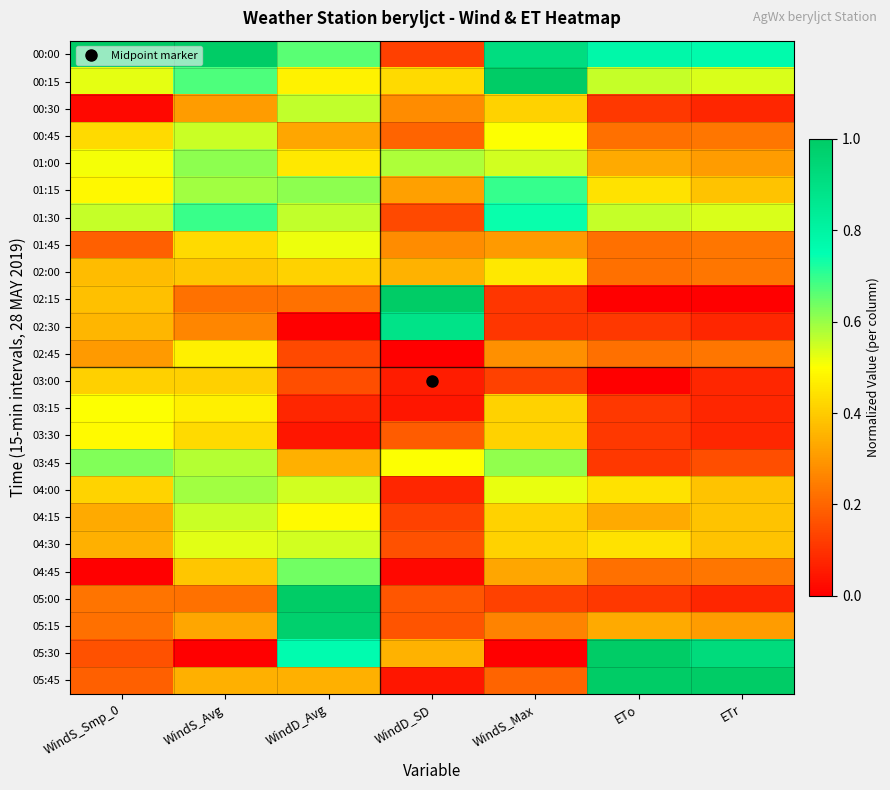

What is the difference between the highest and lowest values at WindS_Avg?

1.0